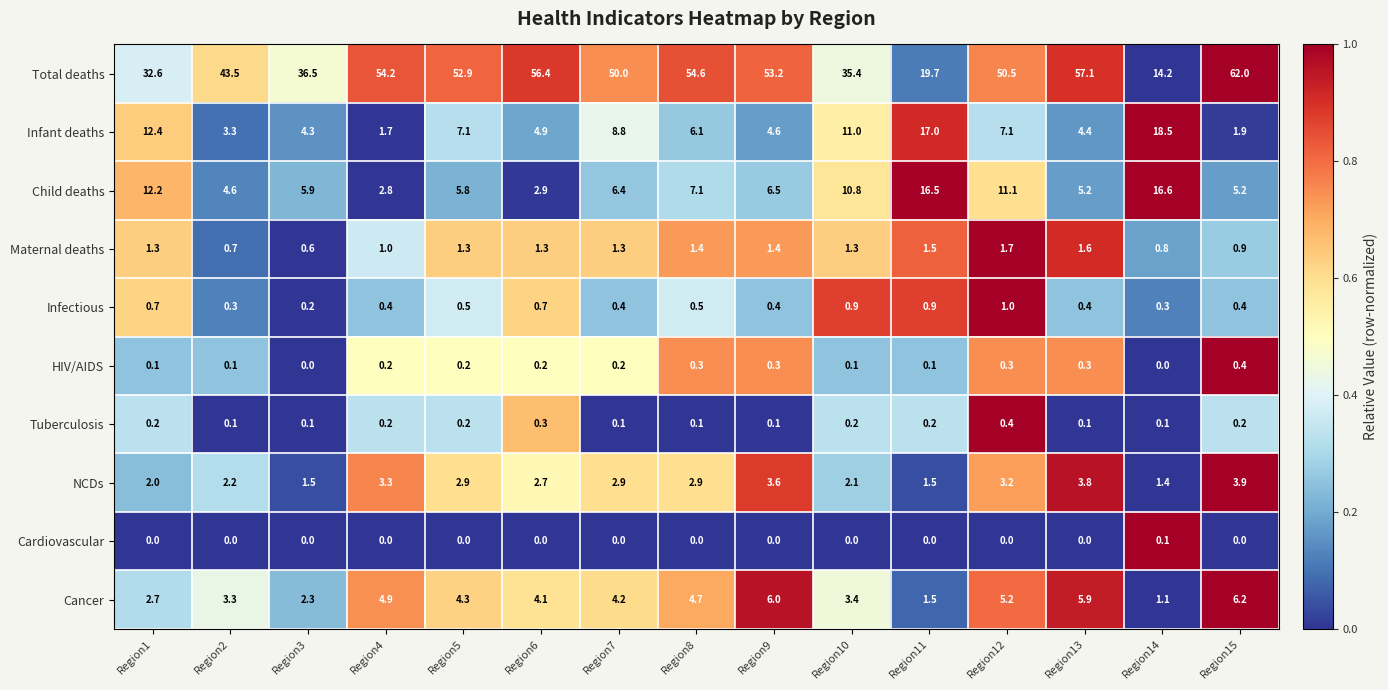

What is the sum of all Infectious values?

8.0